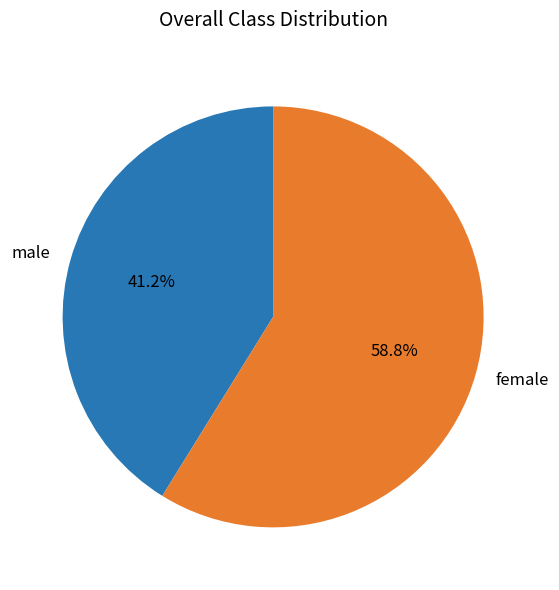

Which slice represents more than half of the pie?

female